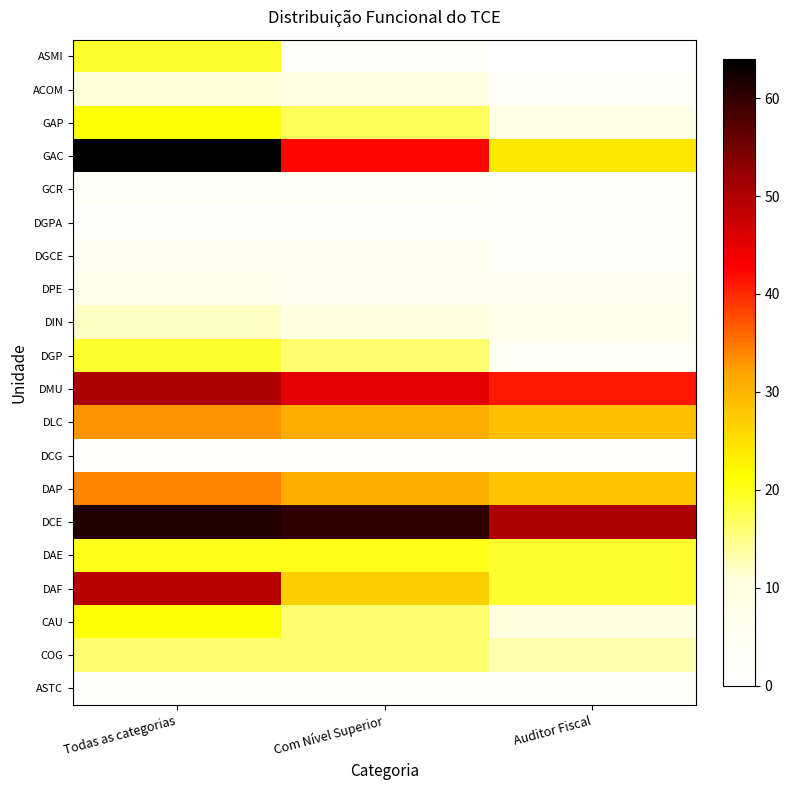

At Com Nível Superior, list the series in order from smallest to largest.

DCG, ASTC, DGPA, ASMI, GCR, DGCE, DPE, ACOM, DIN, COG, CAU, DGP, GAP, DAE, DAF, DAP, DLC, GAC, DMU, DCE